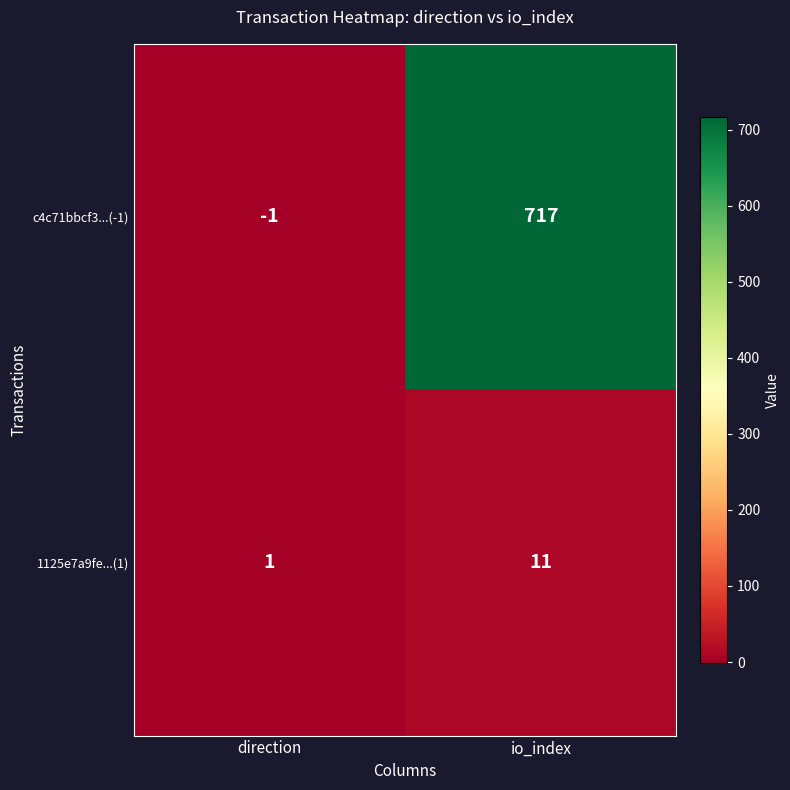

What is the approximate value of c4c71bbcf3...(-1) at io_index, to the nearest 50?

700